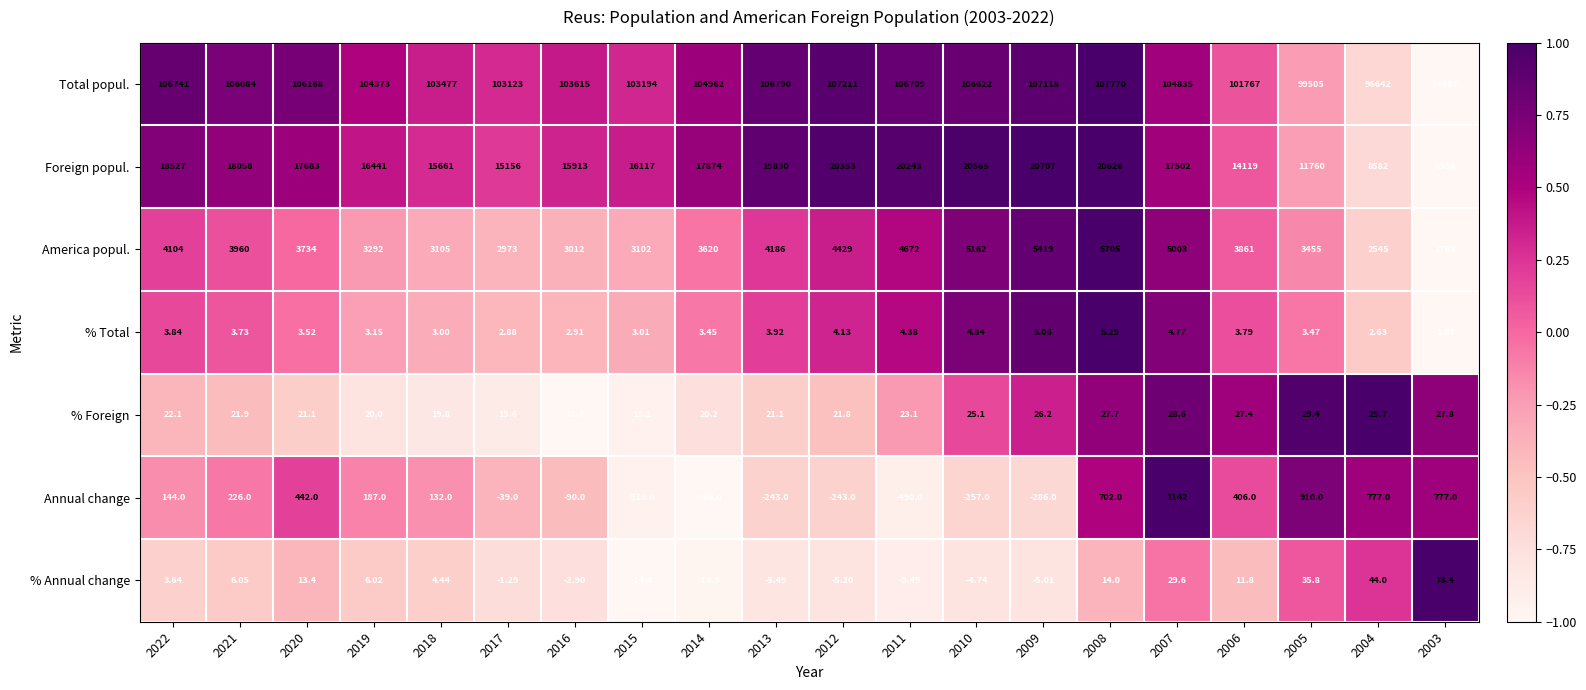

Which series changed the most between 2013 and 2003?

Foreign popul.